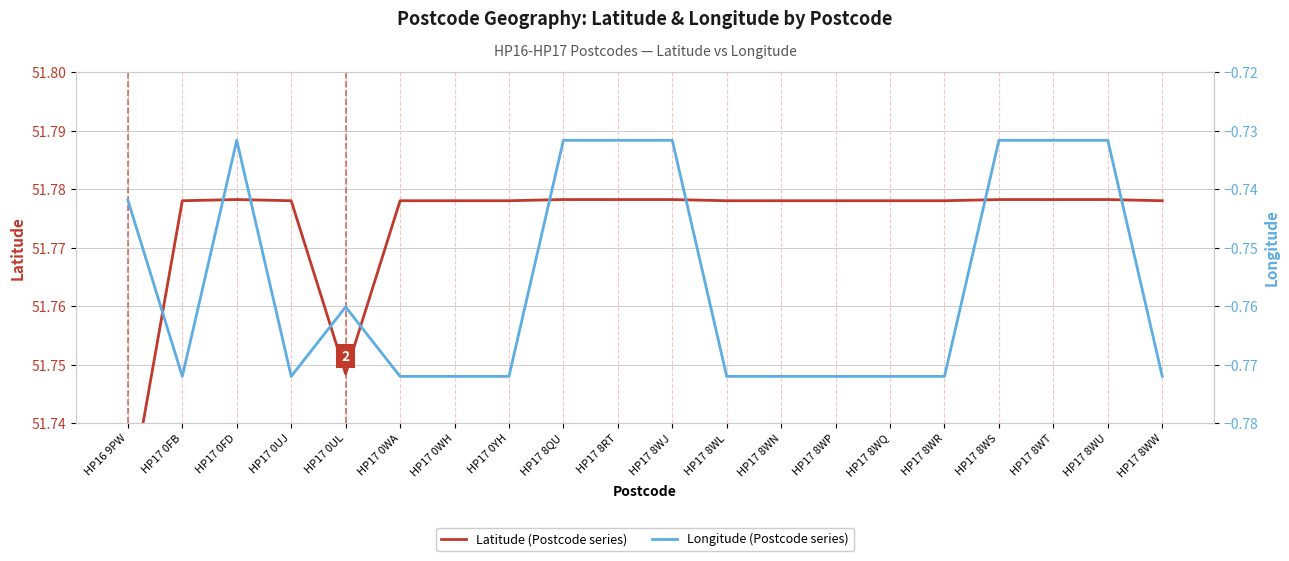

Reading right to left, what are all the values shown in this chart?

Latitude: 51.8	51.8	51.8	51.8	51.8	51.8	51.8	51.8	51.8	51.8	51.8	51.8	51.8	51.8	51.8	51.7	51.8	51.8	51.8	51.7
Longitude: -0.8	-0.7	-0.7	-0.7	-0.8	-0.8	-0.8	-0.8	-0.8	-0.7	-0.7	-0.7	-0.8	-0.8	-0.8	-0.8	-0.8	-0.7	-0.8	-0.7